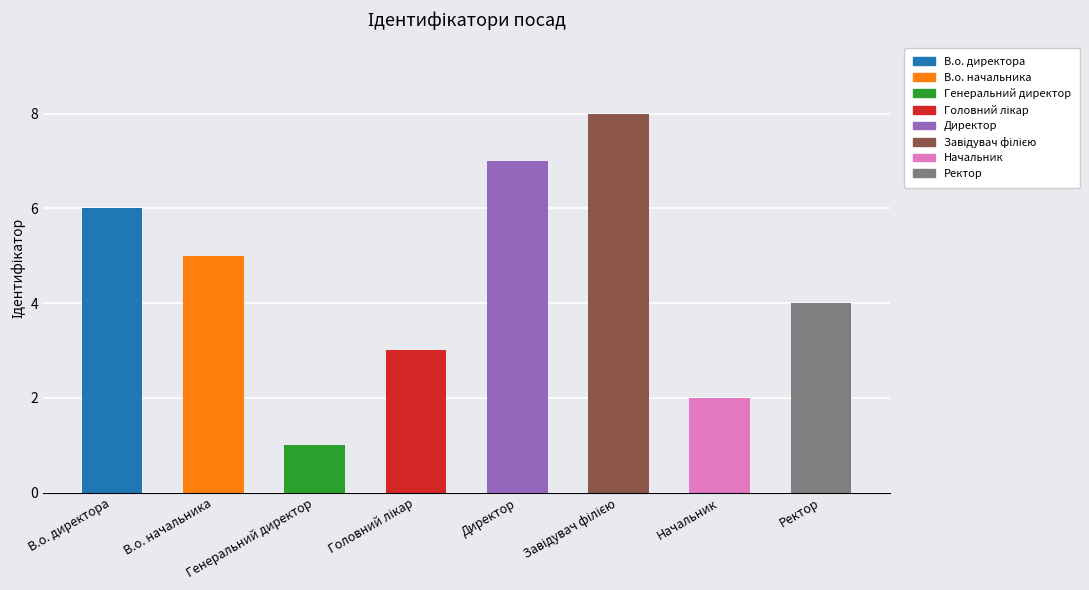

What is the sum of all values?

36